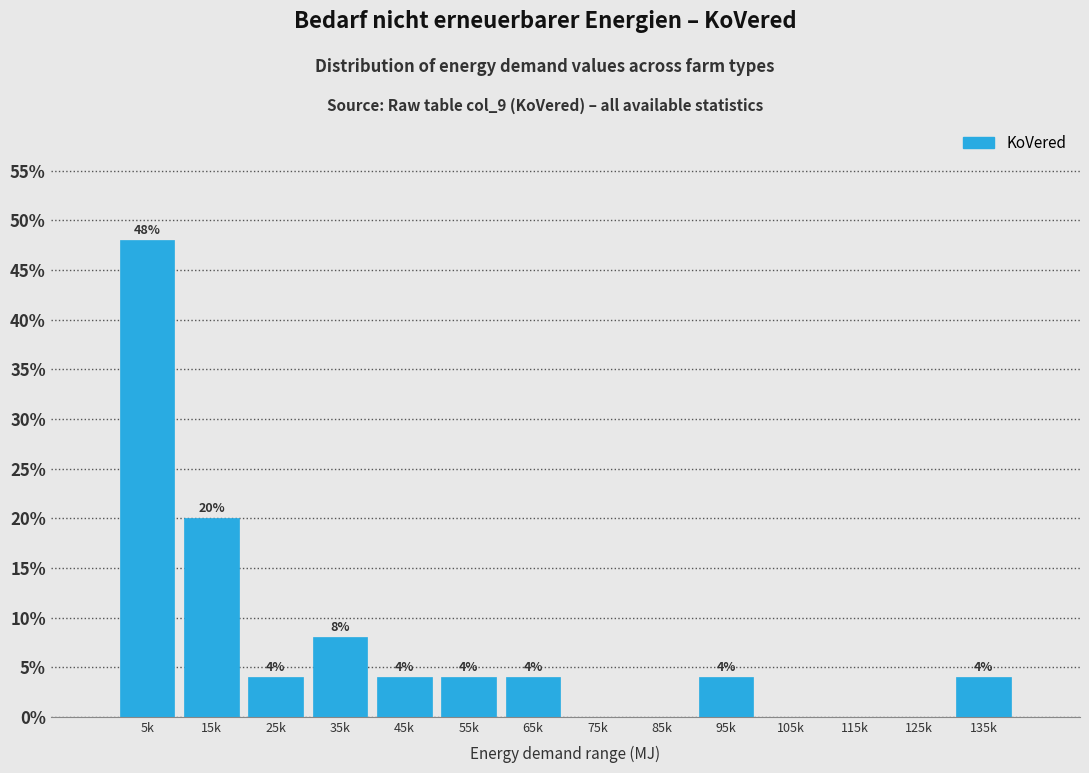

Reading right to left, list all the values displayed in this chart.

135k=4	125k=0	115k=0	105k=0	95k=4	85k=0	75k=0	65k=4	55k=4	45k=4	35k=8	25k=4	15k=20	5k=48